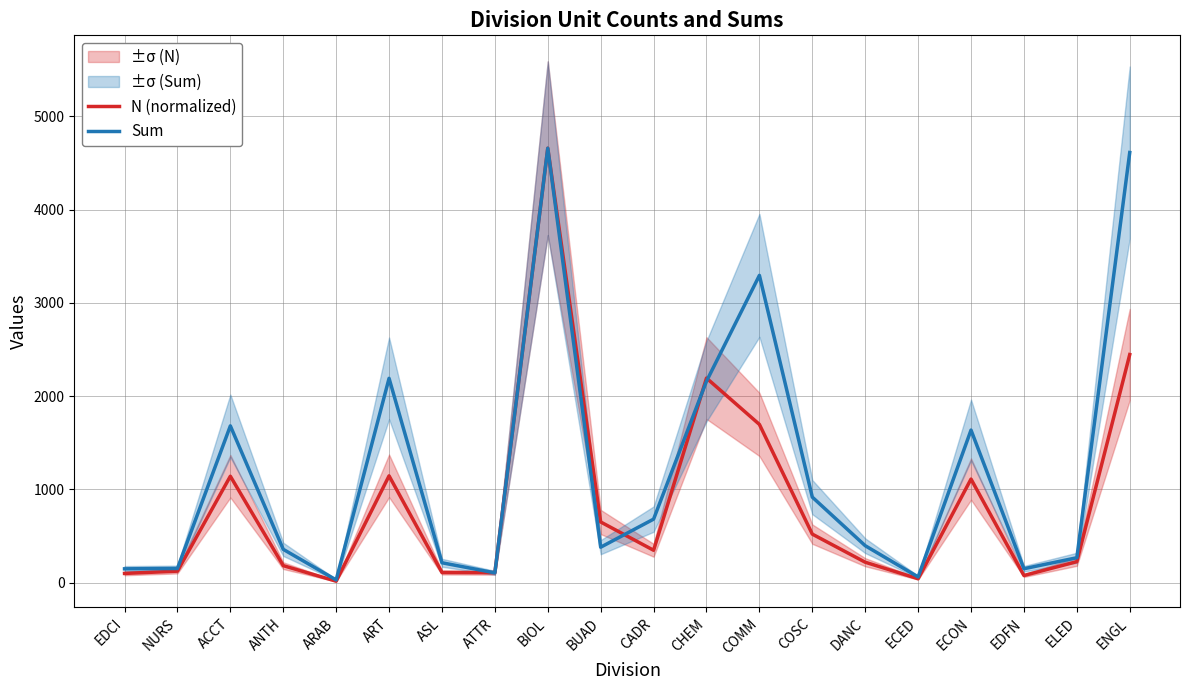

How many times do Sum and N (normalized) cross each other?

4